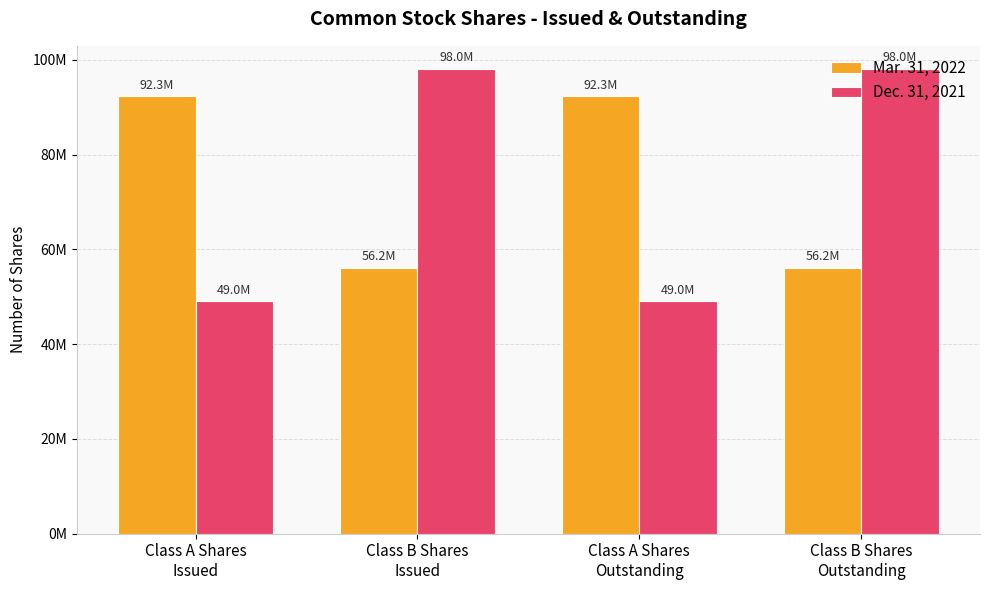

Read the Mar. 31, 2022 value at Class A Shares
Issued, to the nearest 10.

92264950